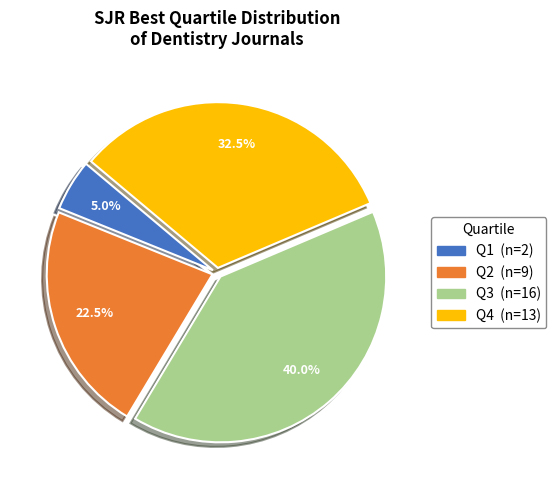

Rank the categories by value from lowest to highest.

Q1, Q2, Q4, Q3